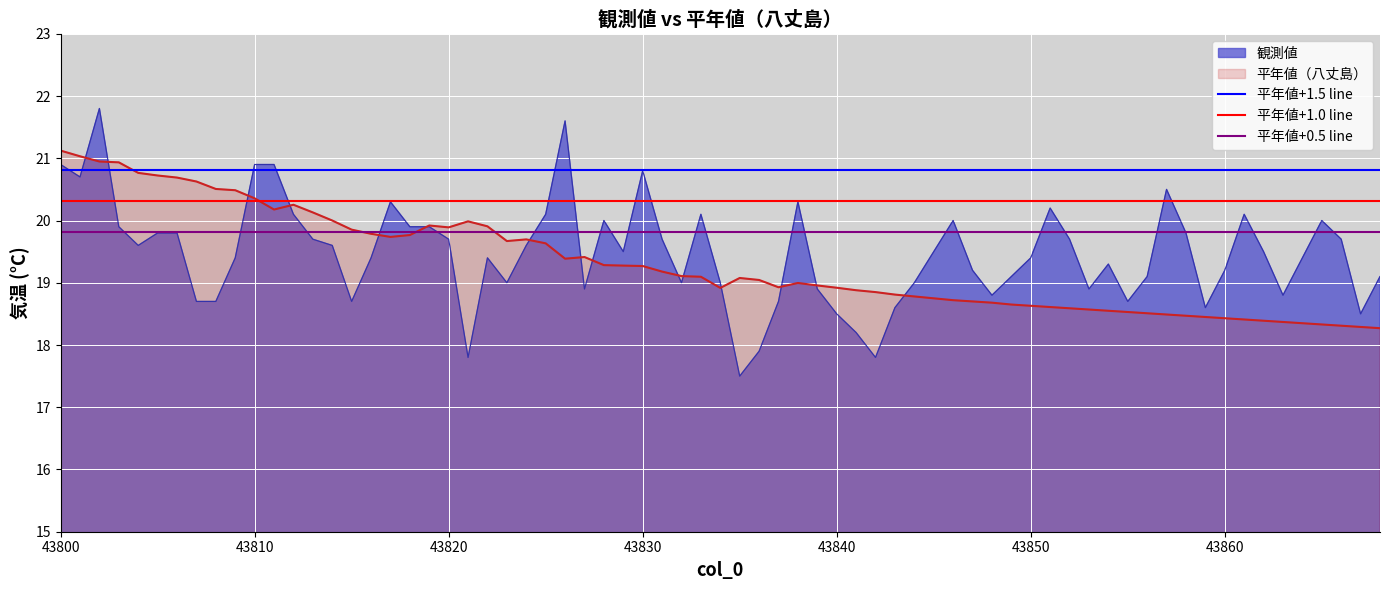

What is the maximum value for 観測値?

21.8